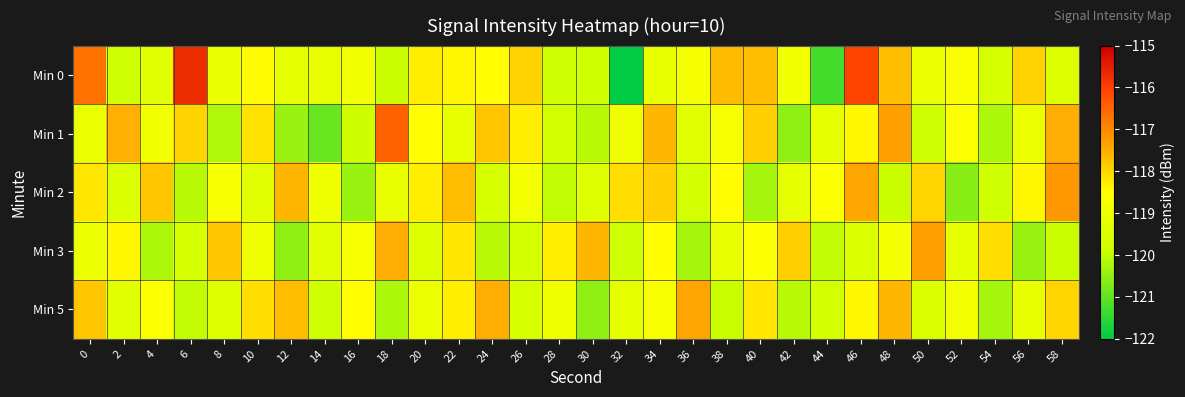

Which series has the widest spread of values?

Min 0